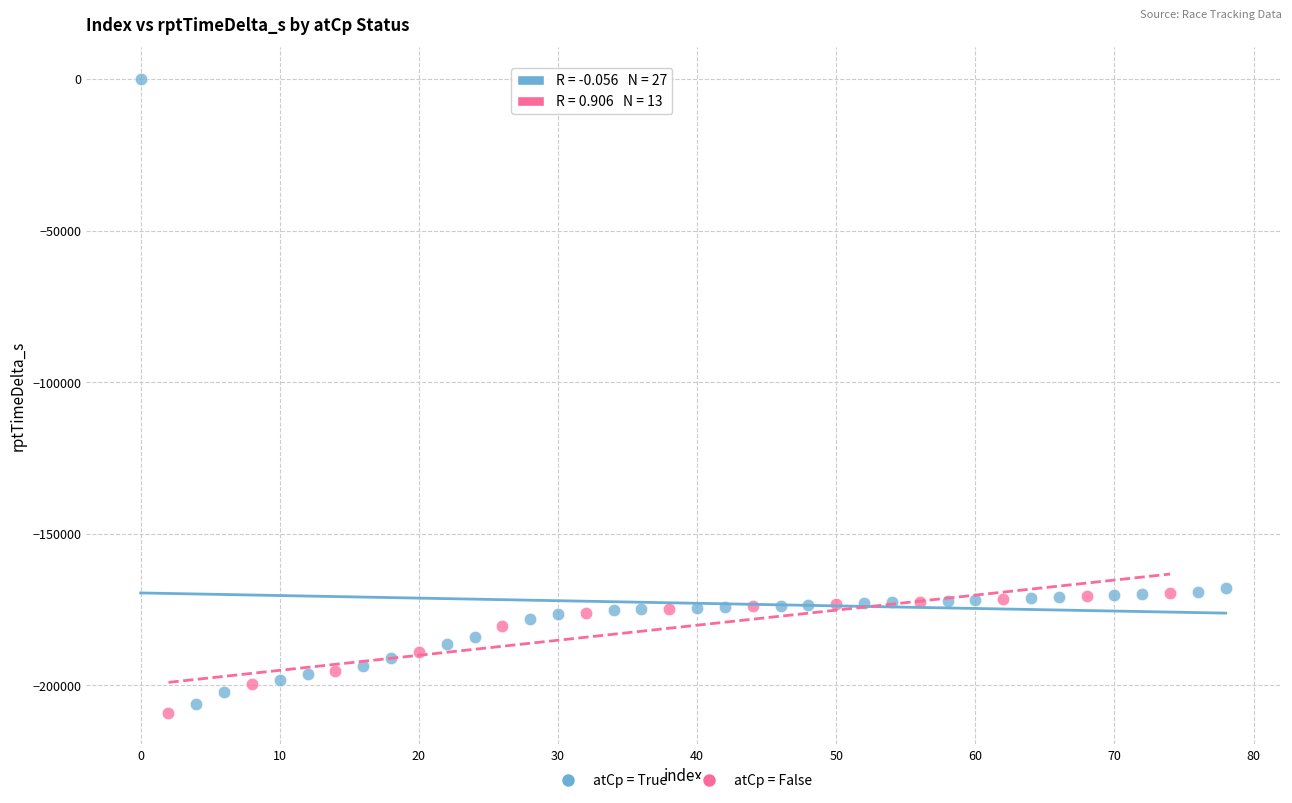

Which series reaches the maximum Y coordinate?

atCp = True